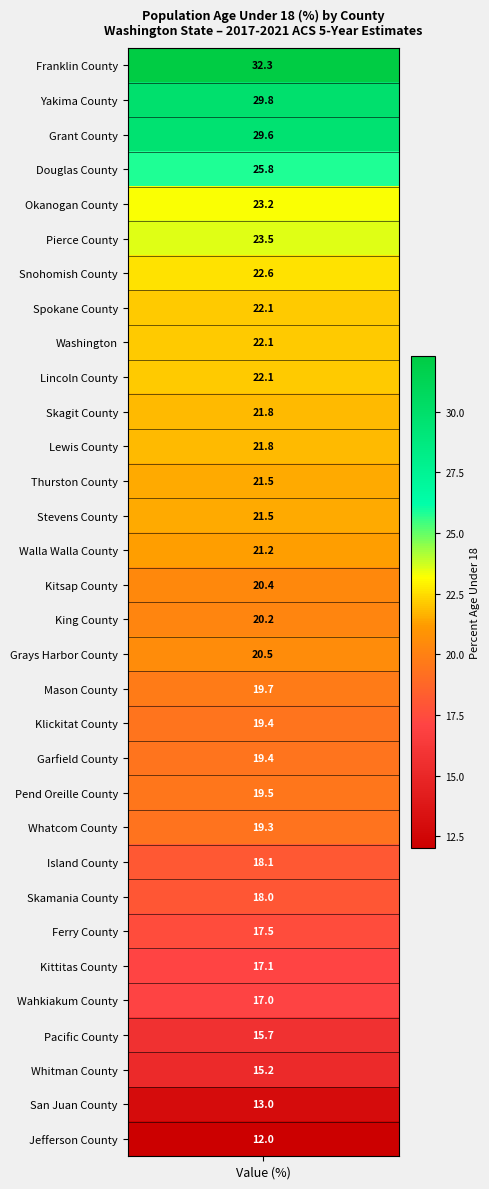

The value at 17 is 5.3. True or false?

False